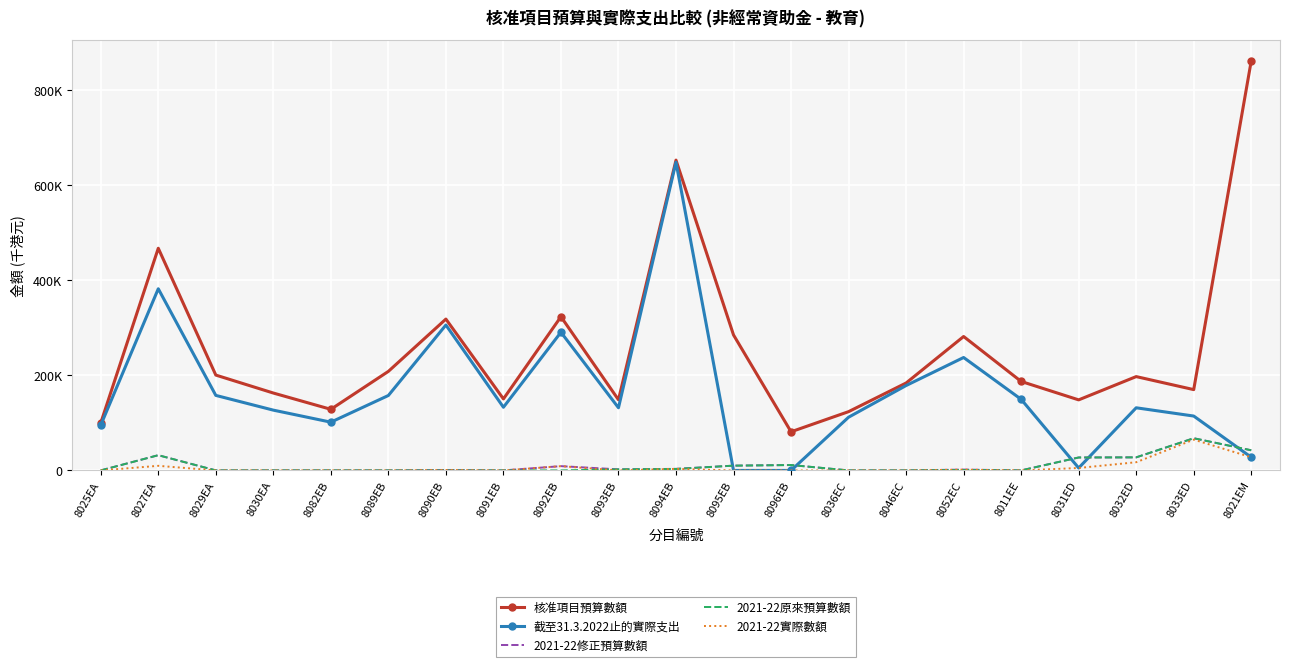

True or false: 核准項目預算數額 and 2021-22修正預算數額 intersect in this chart.

False